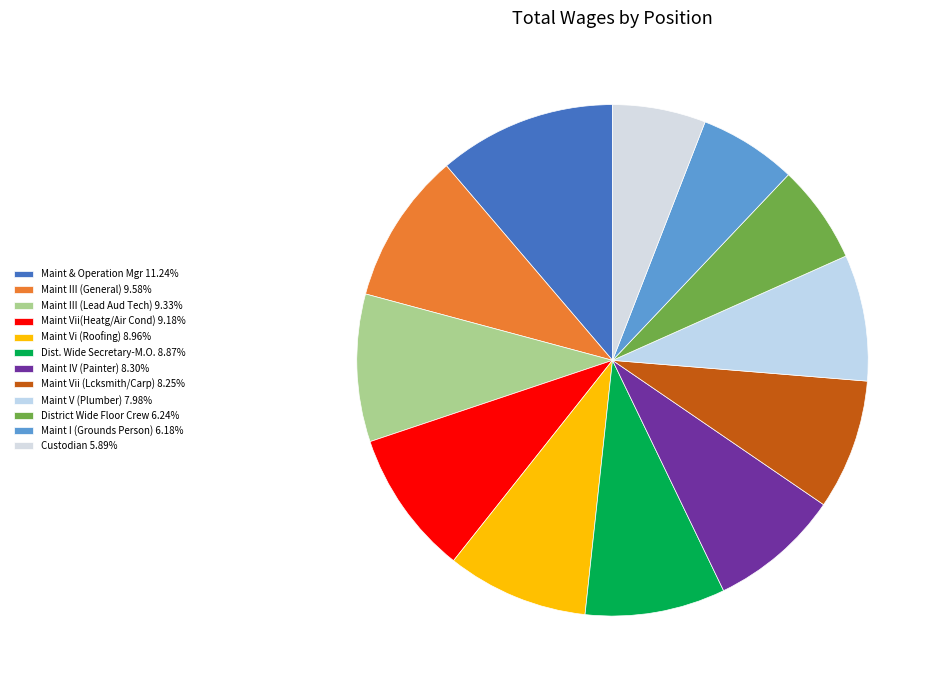

How many segments does this pie chart have?

12